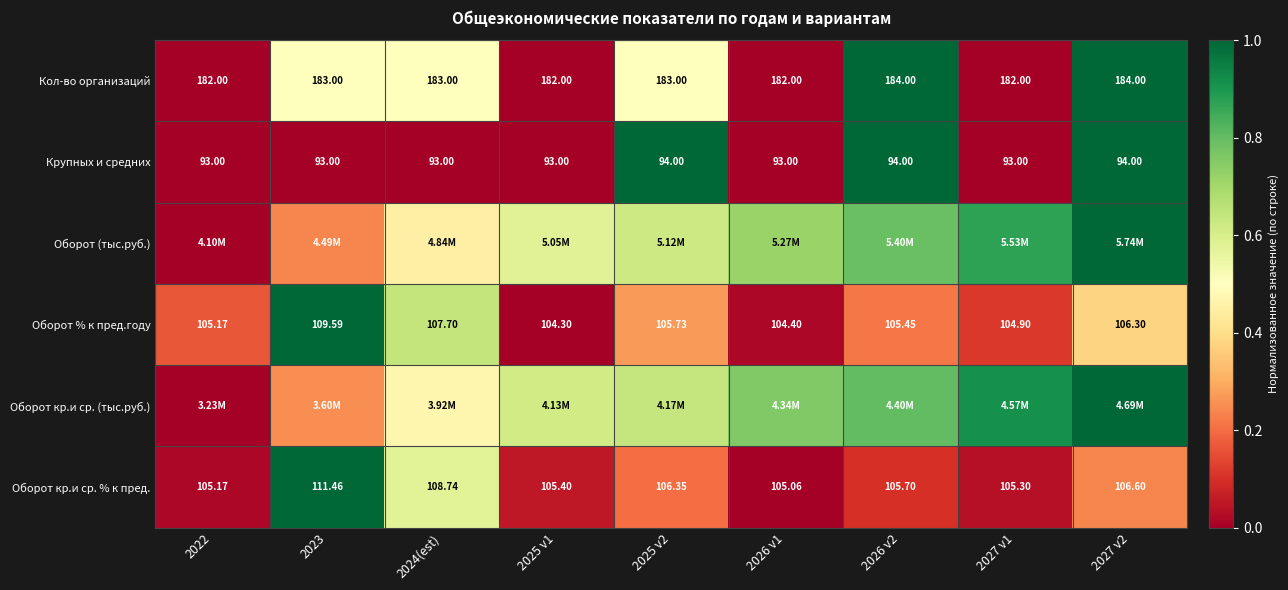

How many values in the Оборот % к пред.году series are below 105?

3